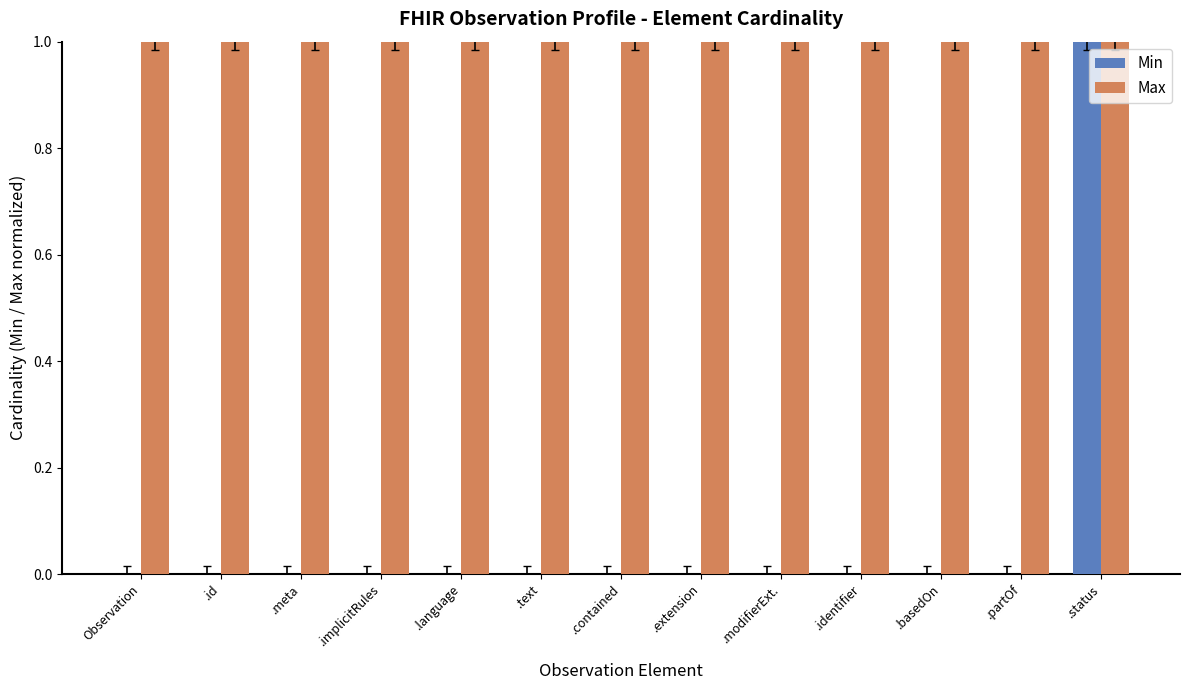

The Min series shows 0 at .language. True or false?

True